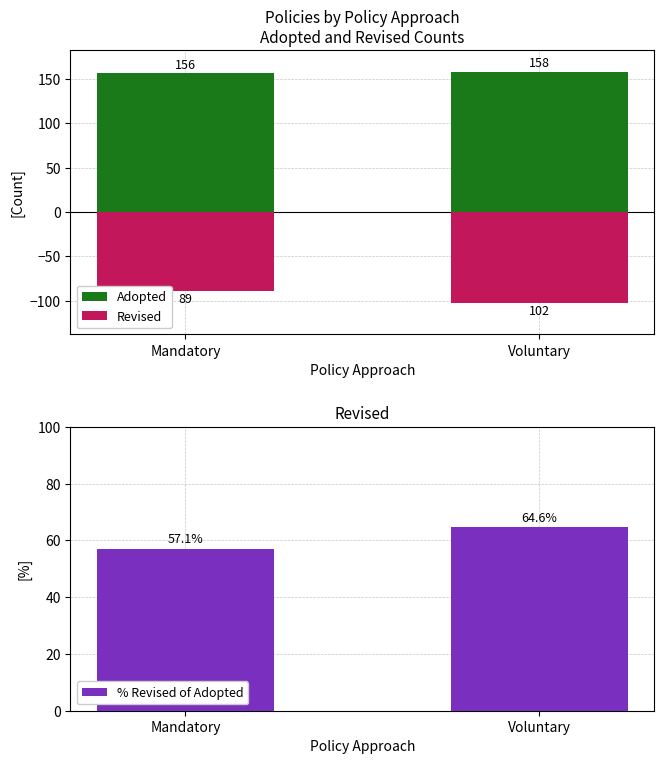

Is the value of Adopted at Voluntary greater than the value of % Revised of Adopted at Mandatory?

Yes